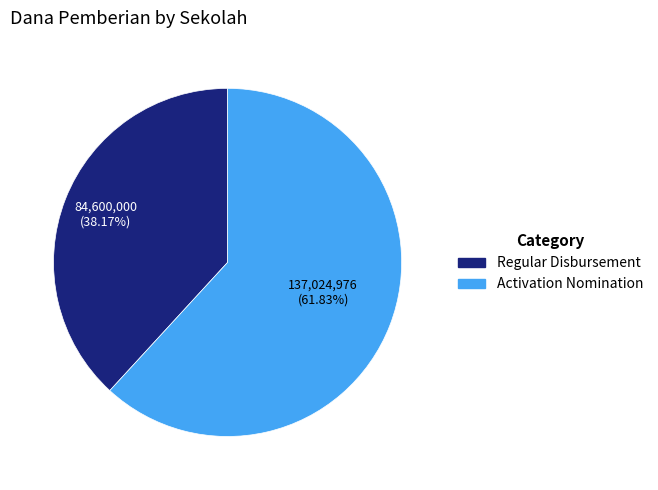

Is there a majority slice in this chart?

Yes